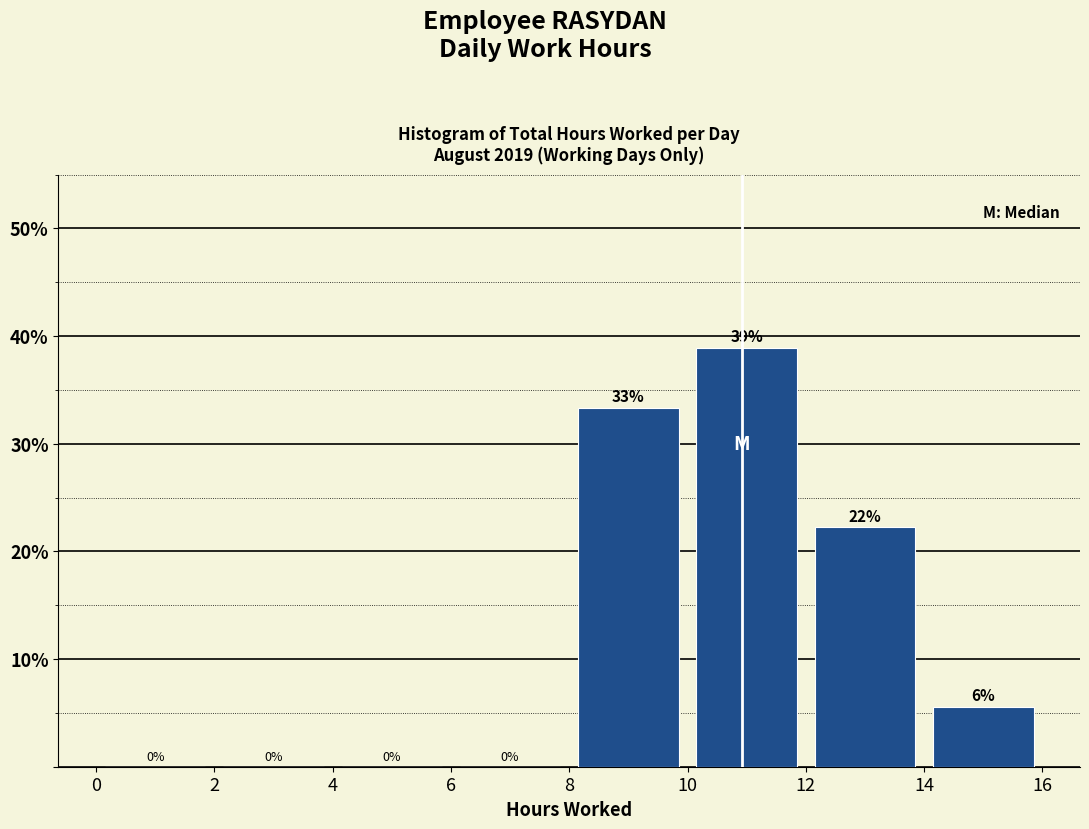

Over which range of the x-axis is the bar tallest?

10 to 12